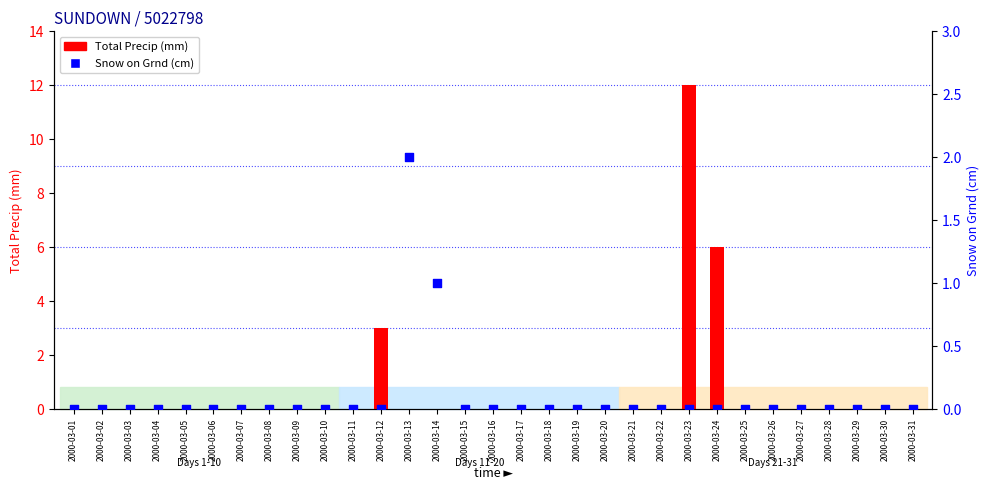

Which series contains the highest Y value?

Total Precip (mm)